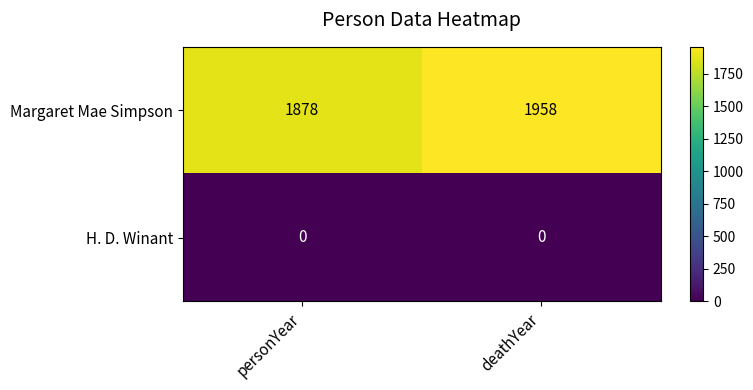

Reading right to left, list all the values displayed in this chart.

Margaret Mae Simpson: 1958	1878
H. D. Winant: 0	0